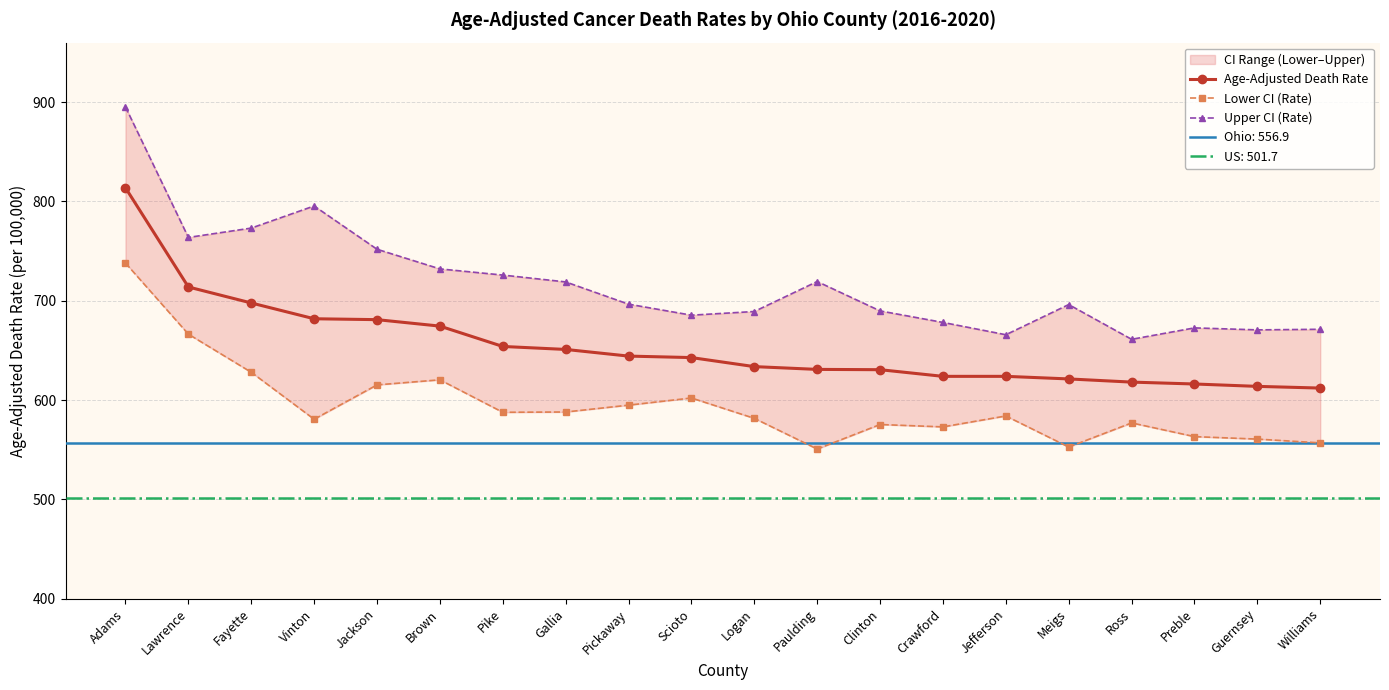

Is this an area chart (filled region under the line)?

No